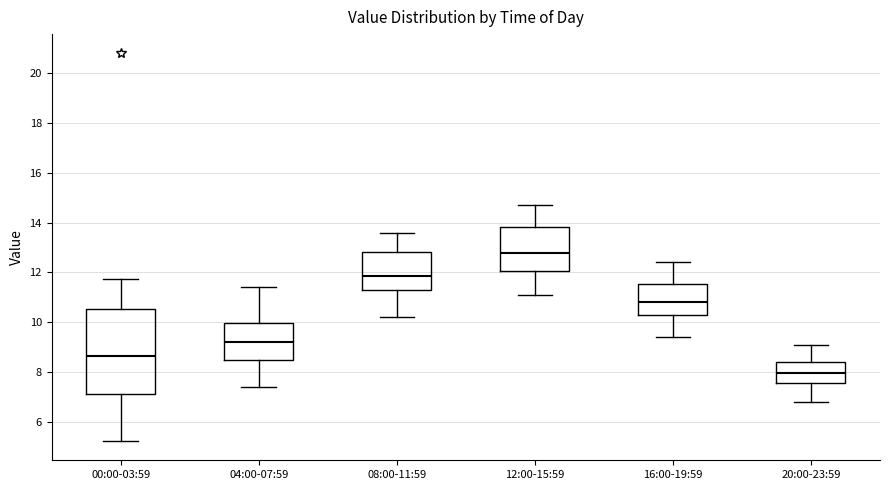

Reading left to right, transcribe this box plot: for each box, give where its median line is, the range the box spans, and where its two whiskers end, as read against the y-axis. The values are not printed on the chart, so give them approximately, as read against the axis.

00:00-03:59: median 8.6, box 7.2 to 10.6, whiskers 5.2 to 11.8
04:00-07:59: median 9.2, box 8.4 to 10.0, whiskers 7.4 to 11.4
08:00-11:59: median 11.8, box 11.2 to 12.8, whiskers 10.2 to 13.6
12:00-15:59: median 12.8, box 12.0 to 13.8, whiskers 11.2 to 14.8
16:00-19:59: median 10.8, box 10.2 to 11.6, whiskers 9.4 to 12.4
20:00-23:59: median 8.0, box 7.6 to 8.4, whiskers 6.8 to 9.2